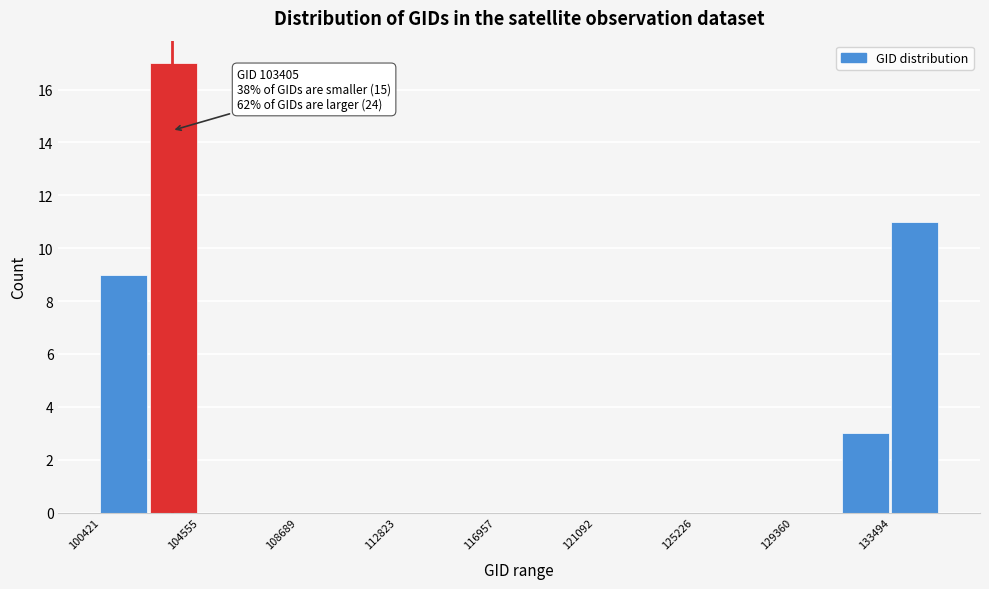

Which range on the x-axis has the tallest bar?

102500 to 104500